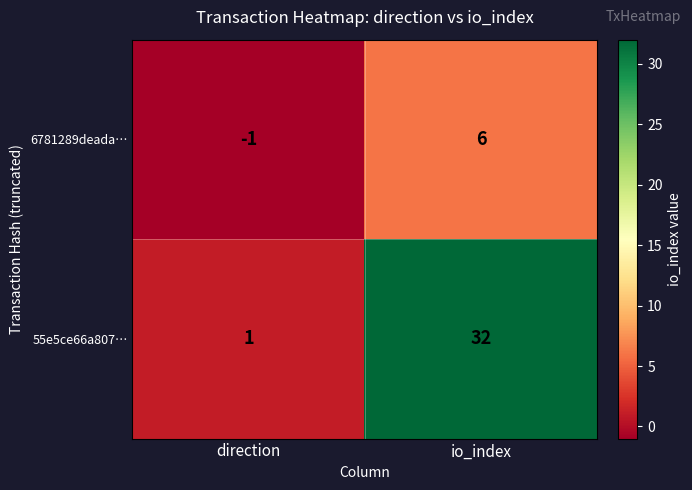

What is the total value across all series at io_index?

38